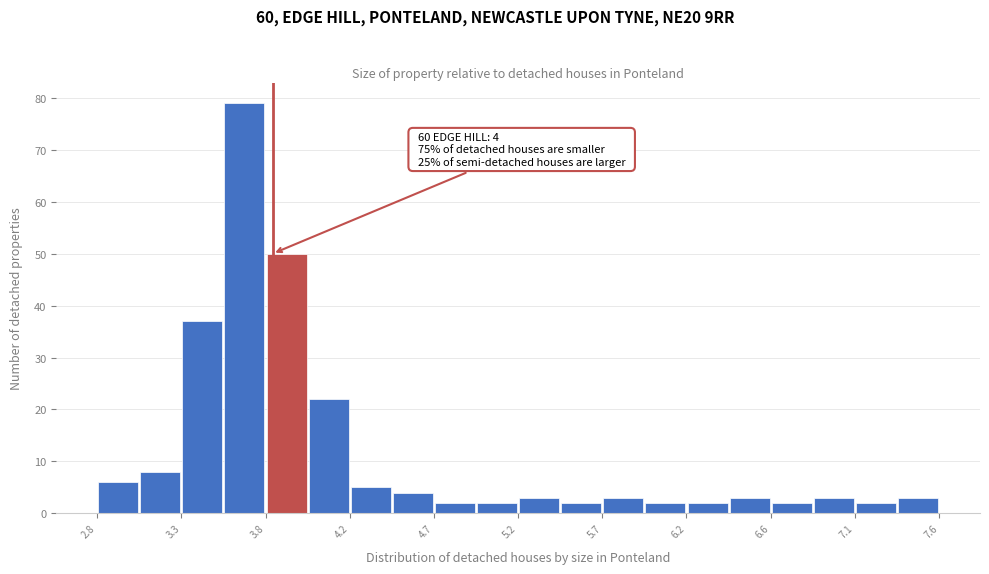

Over which range of the x-axis is the bar tallest?

3.52 to 3.76